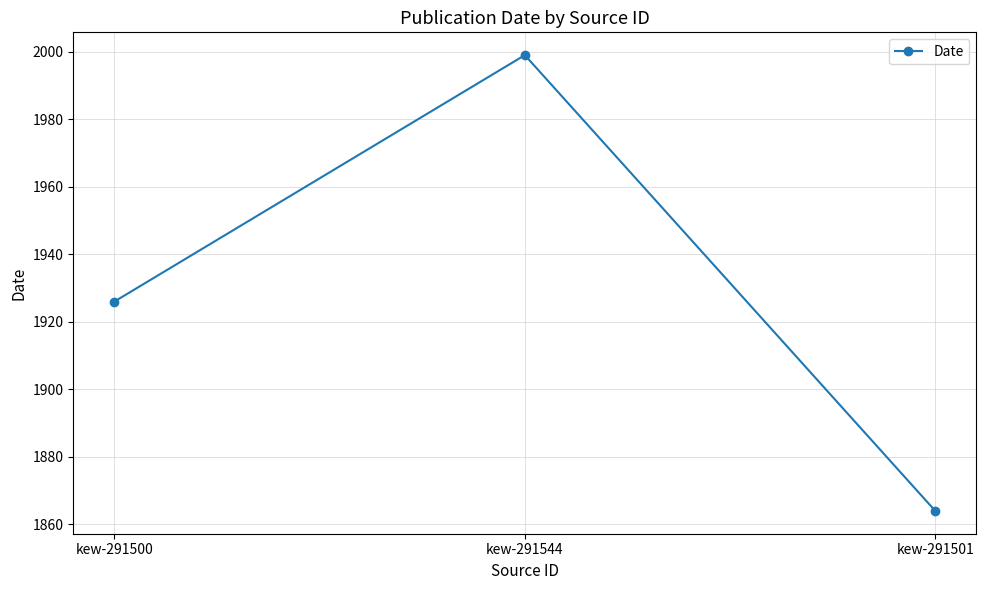

Rank the categories by value from lowest to highest.

kew-291501, kew-291500, kew-291544